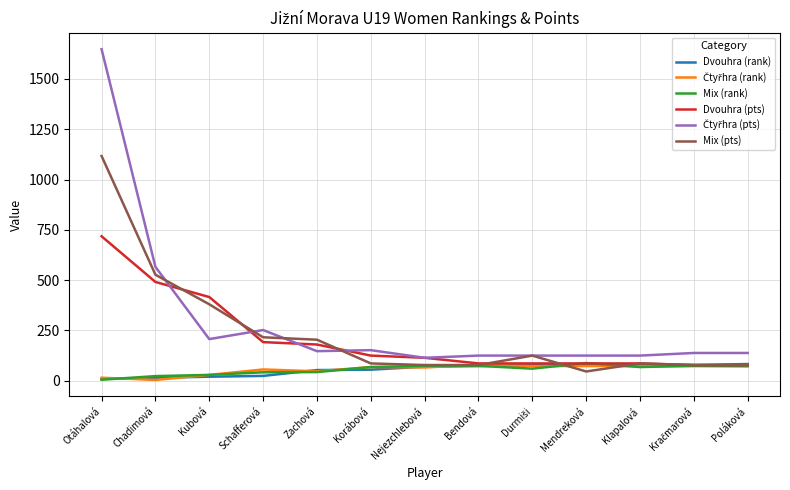

What is the greatest value displayed?

1648